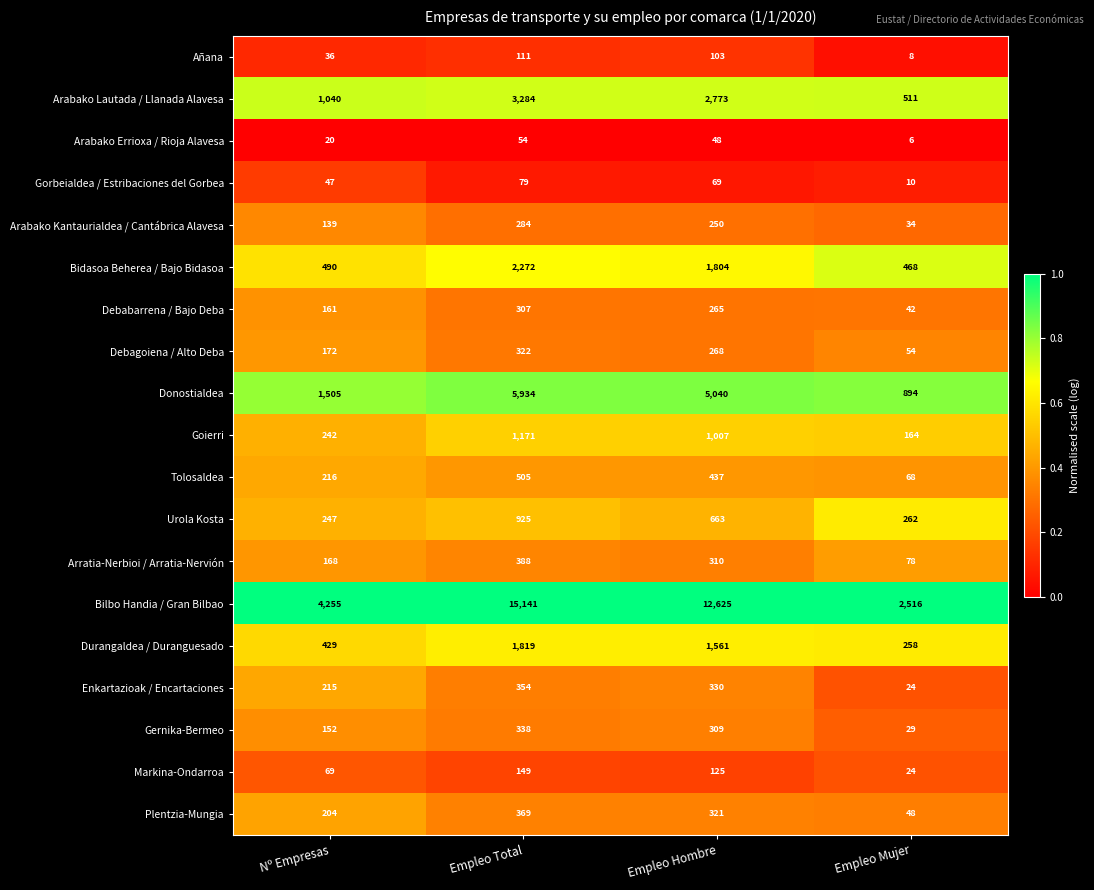

Is the value of Añana at Empleo Total greater than the value of Arratia-Nerbioi / Arratia-Nervión at Empleo Total?

No